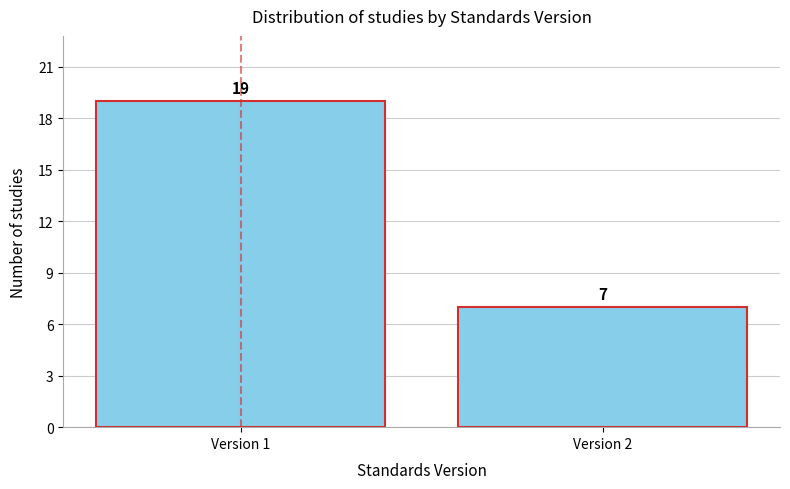

Reading right to left, transcribe all the data shown in this chart.

Version 2=7	Version 1=19